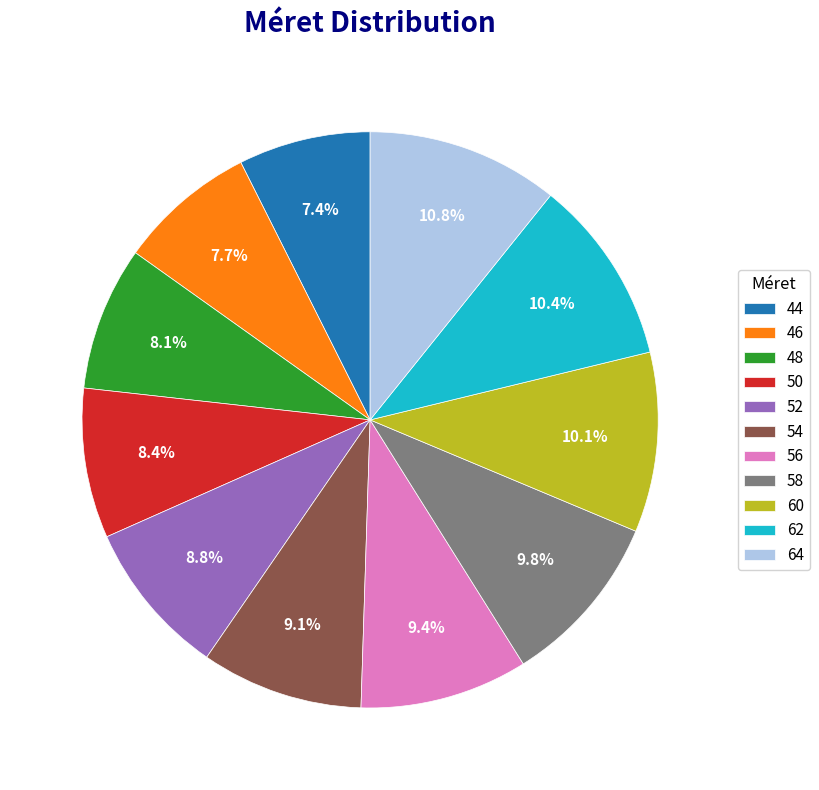

Is it true that 58 is 2% of the pie?

False